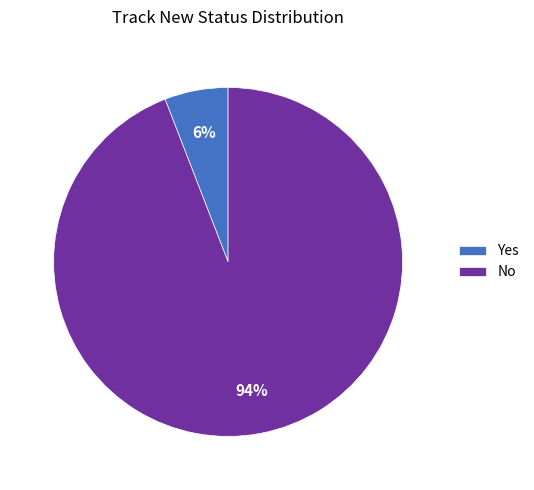

To the nearest percent, what portion does Yes represent?

6%